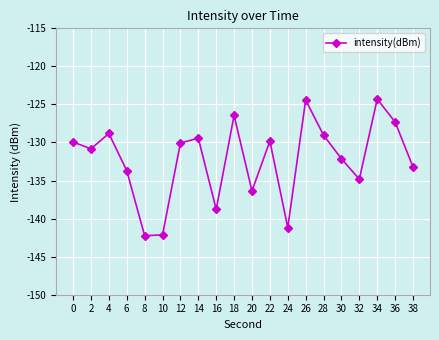

Does the chart have visible grid lines?

Yes